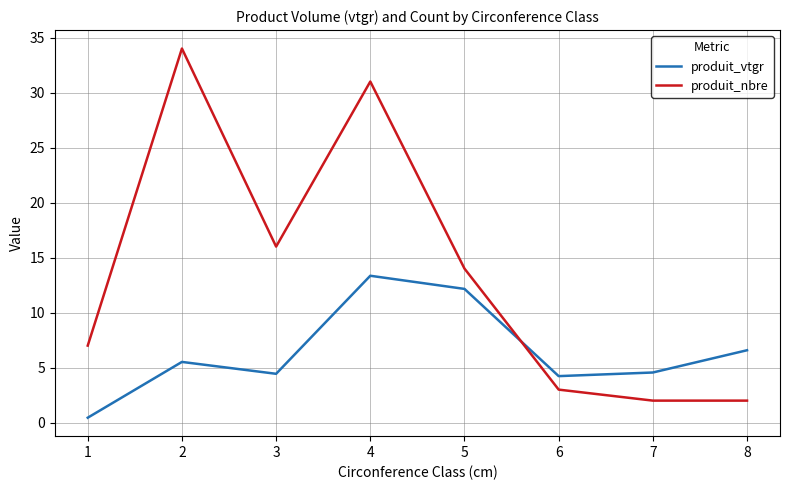

At 5, list the series in order from smallest to largest.

produit_vtgr, produit_nbre